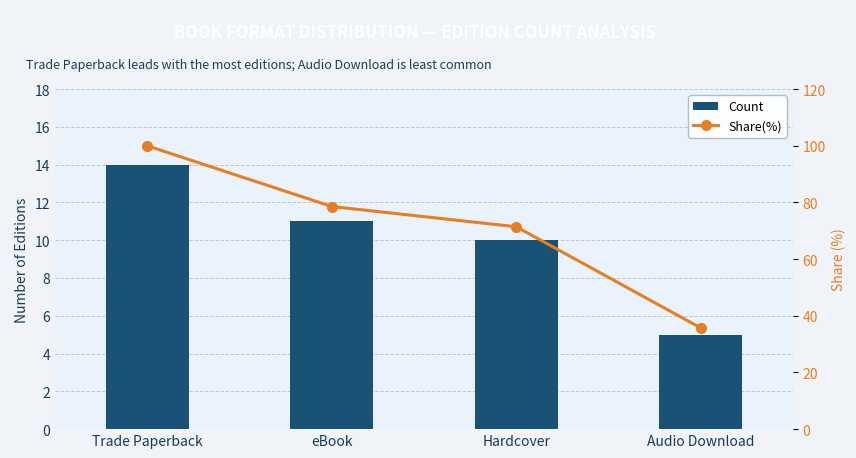

Where does the Share(%) series first go above 78?

Trade Paperback